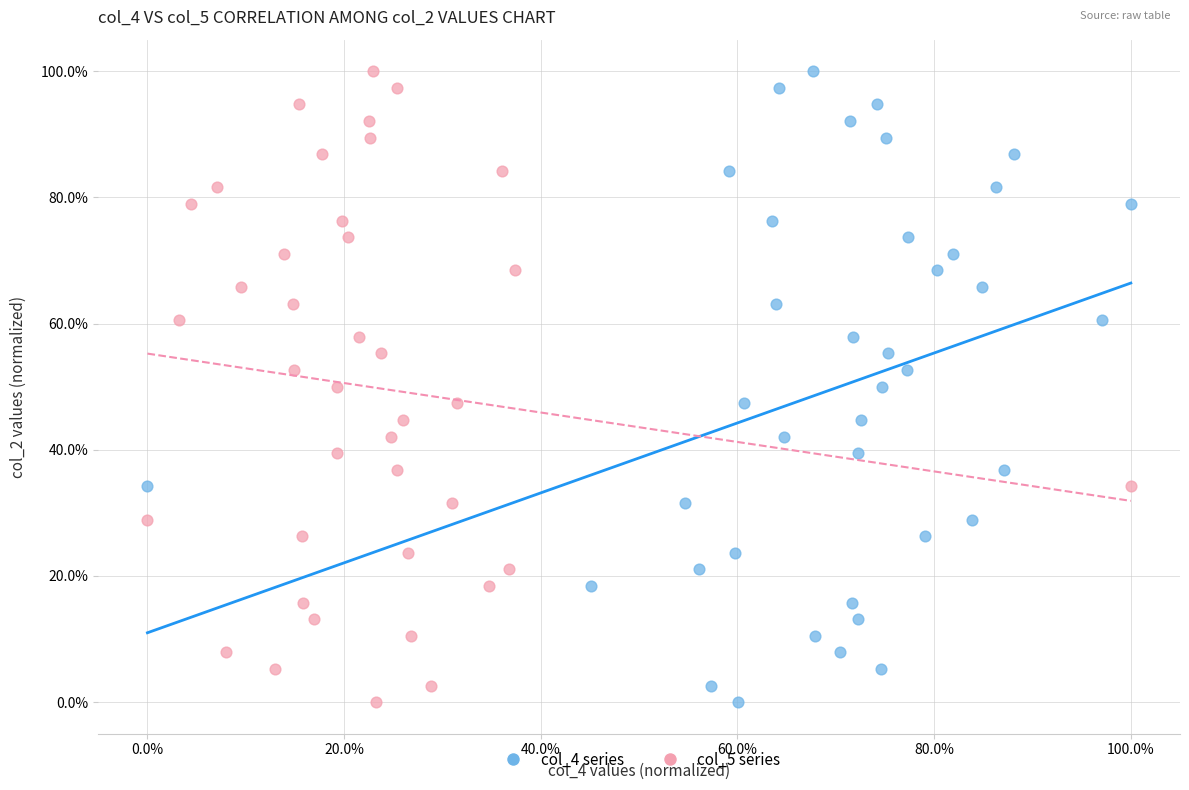

What are all the series names shown in the legend?

col_4 series, col_5 series